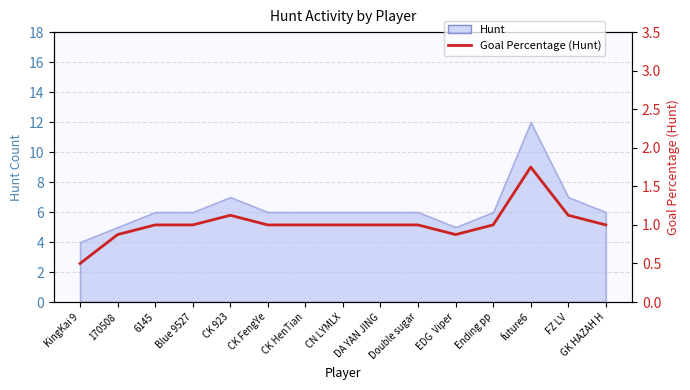

What is the label of the 13th point from the left?

future6